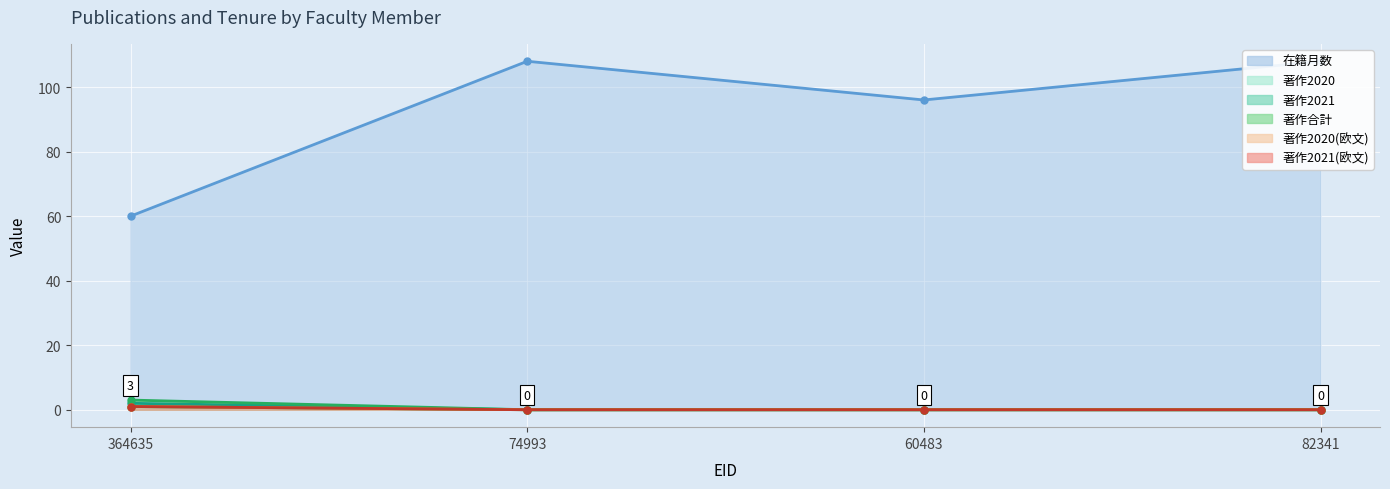

True or false: 著作2020 has a value of -1 at 82341.

False